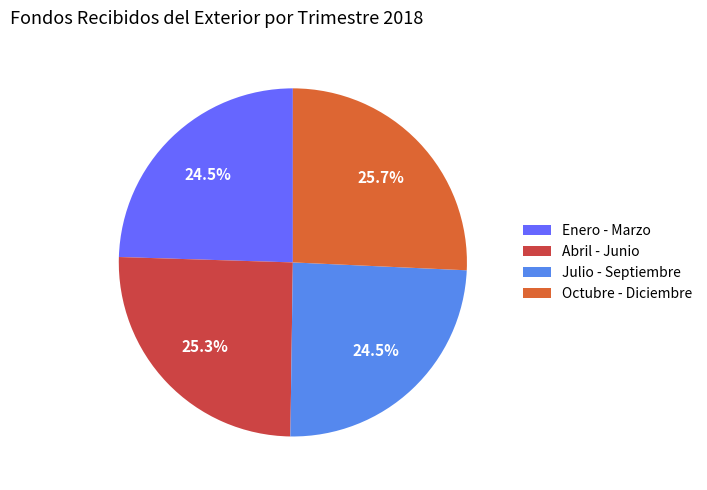

Does Abril - Junio account for over 50% of the chart?

No